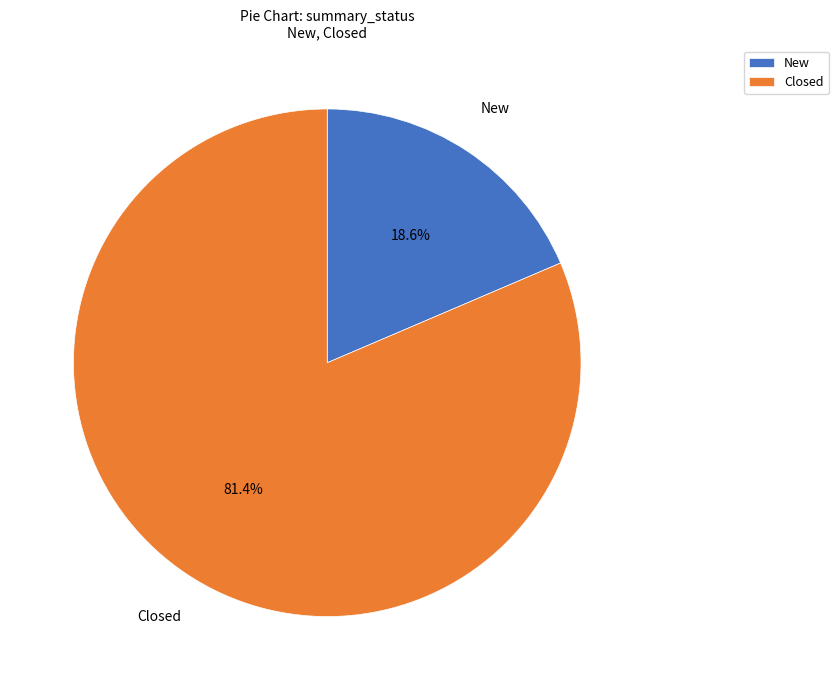

Which slice is the largest?

Closed